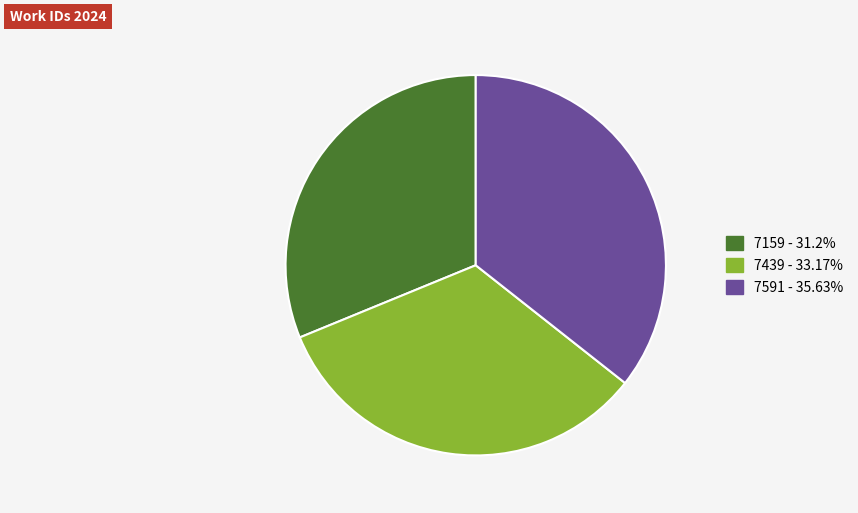

Approximately how many times larger is the value at 7591 compared to 7439?

1.1